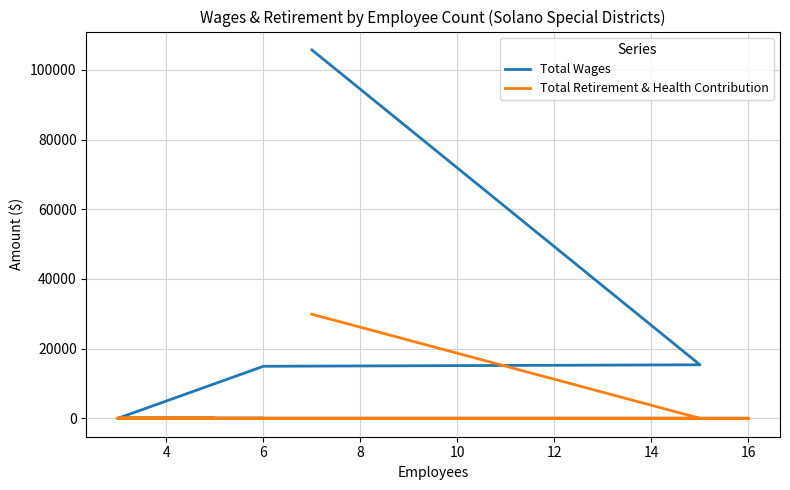

True or false: Total Wages has a value of 58747 at 18.

False